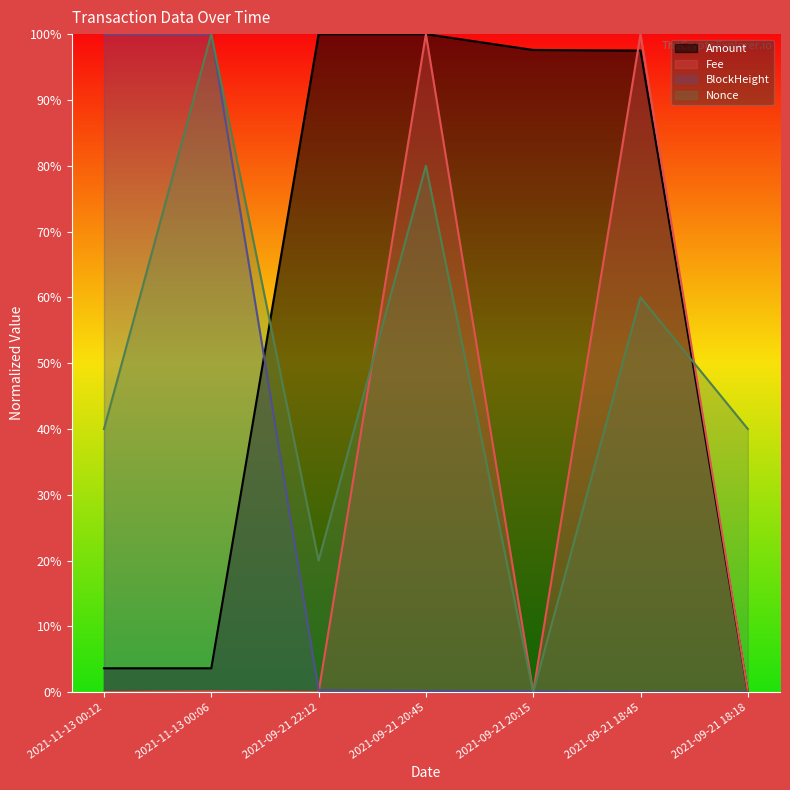

True or false: Nonce and Amount intersect in this chart.

True